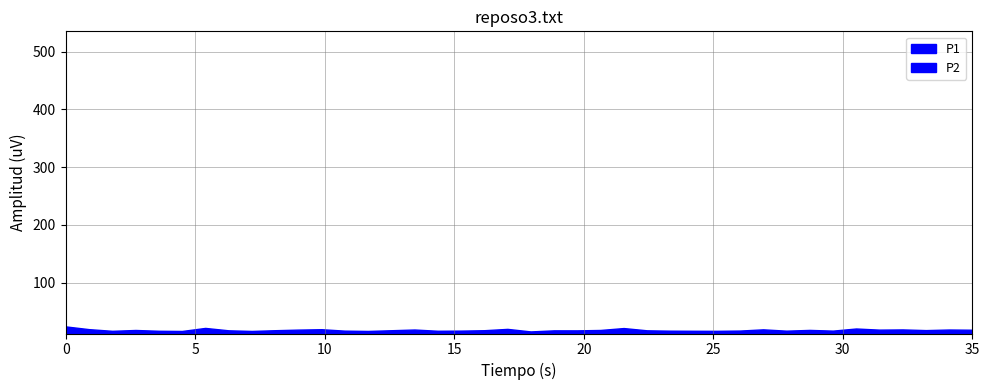

What is the total value across all series at 00:03?

35.2